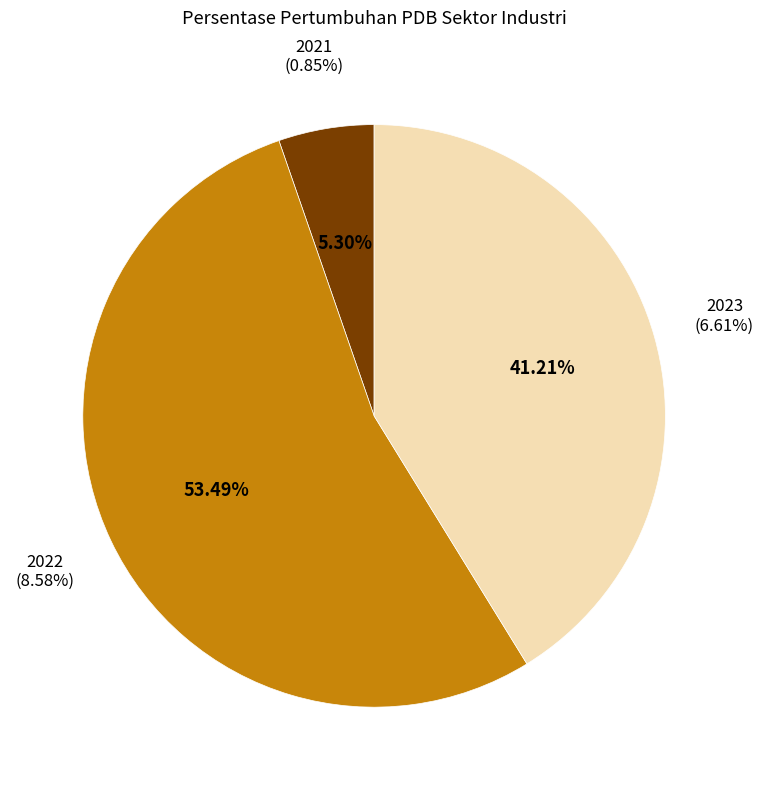

Is it true that 2023 is 41% of the pie?

True